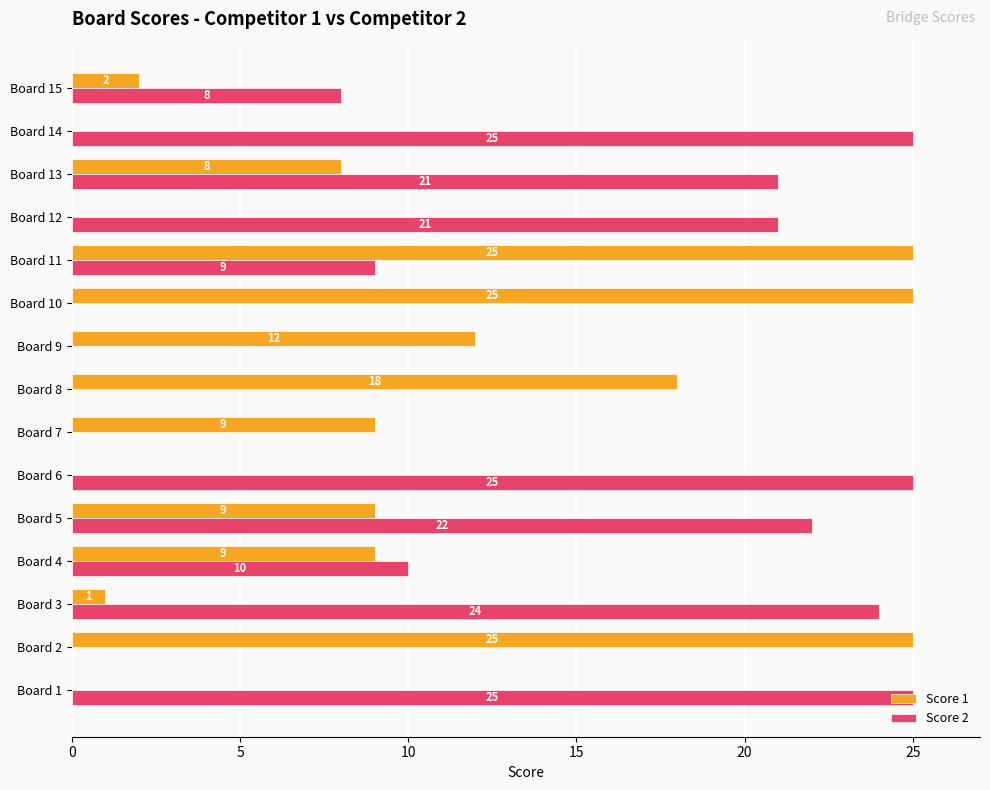

What is the total value across all series at Board 7?

9